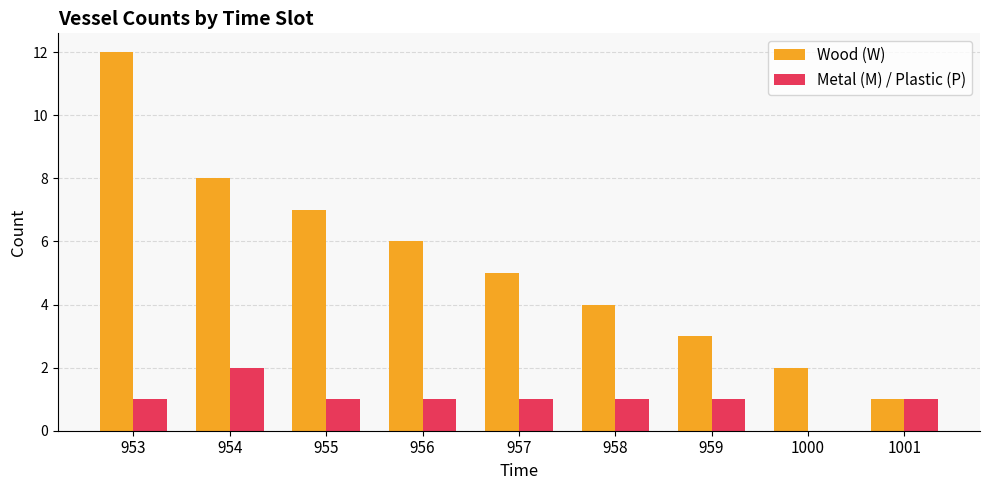

Between 955 and 1001, which series saw the biggest shift?

Wood (W)